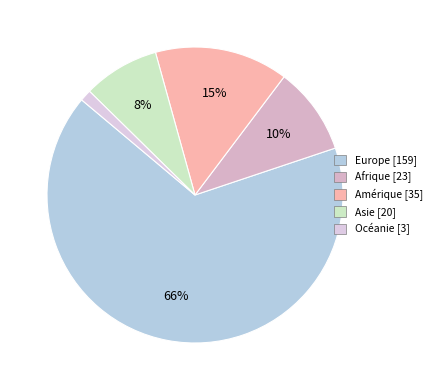

Does Europe account for over 50% of the chart?

Yes